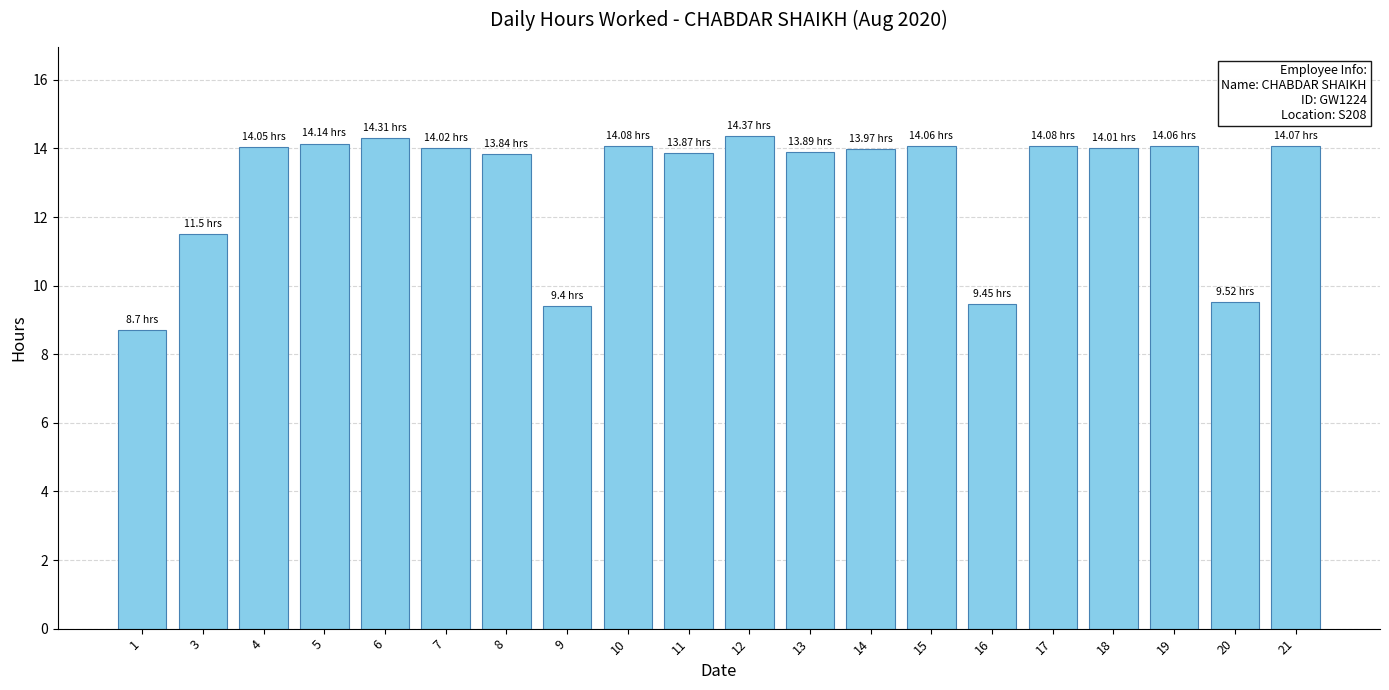

How many series are shown in this chart?

1